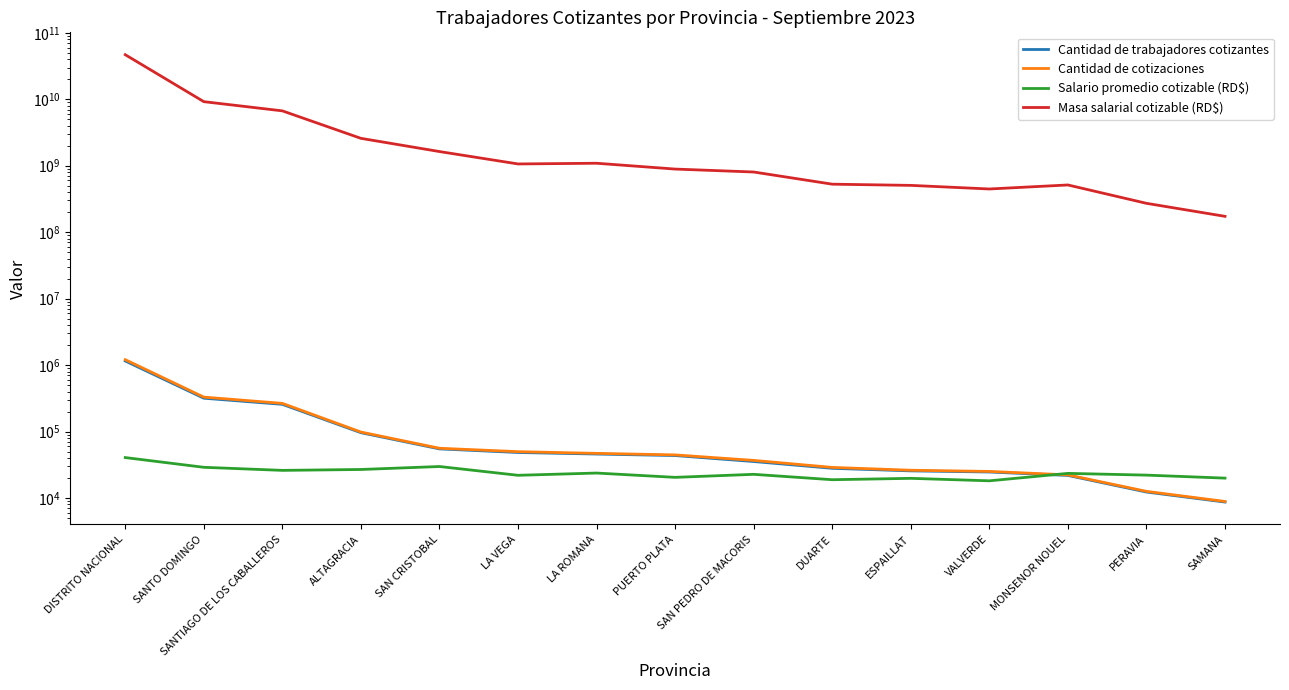

Which category has the highest value in the Cantidad de cotizaciones series?

DISTRITO NACIONAL